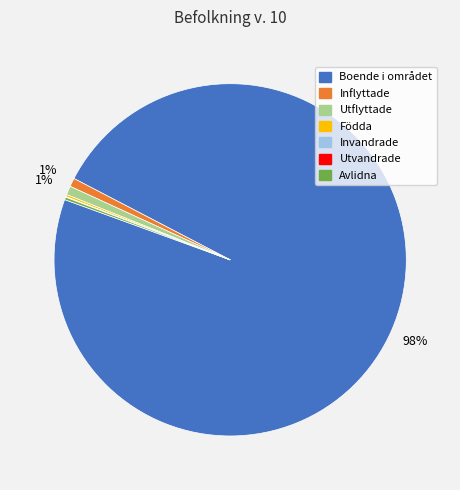

To the nearest percent, what portion does Boende i området represent?

98%